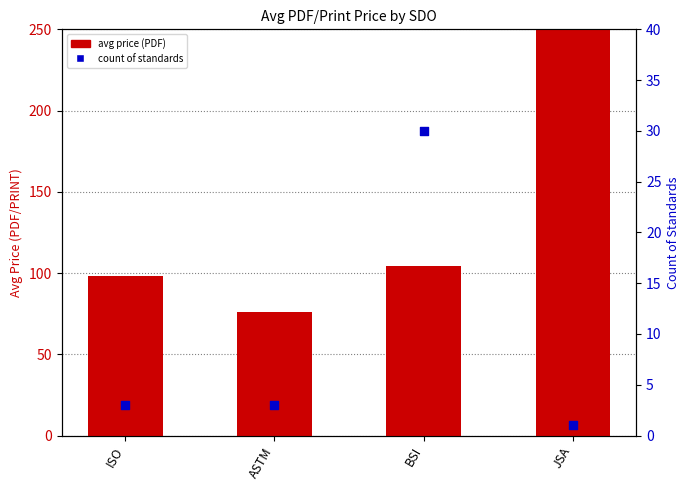

What is the total value across all series at BSI?

134.5